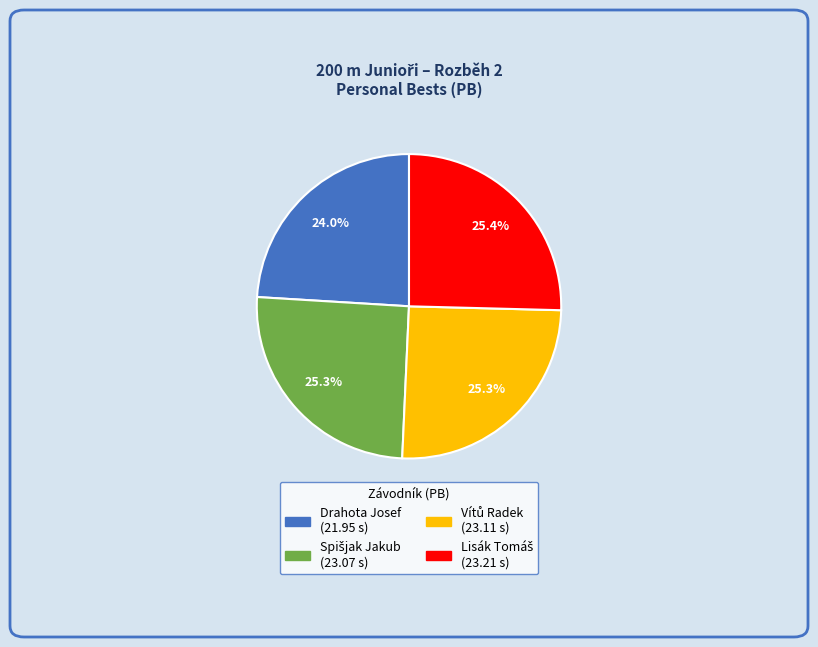

Is Drahota Josef the majority of the pie?

No